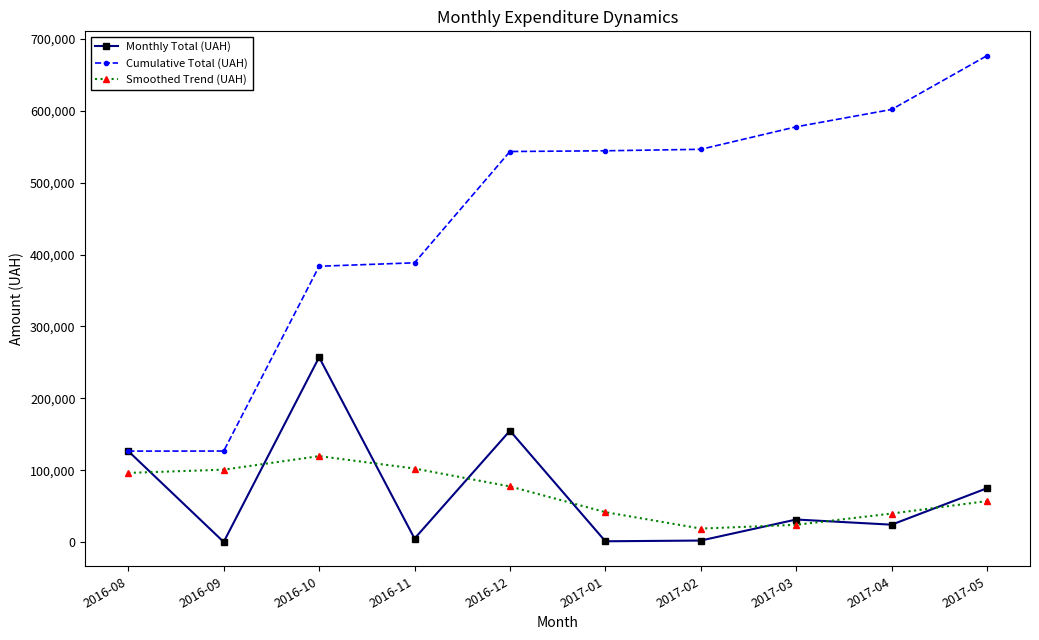

In Monthly Total (UAH), how many points are higher than both neighbors (excluding endpoints)?

3